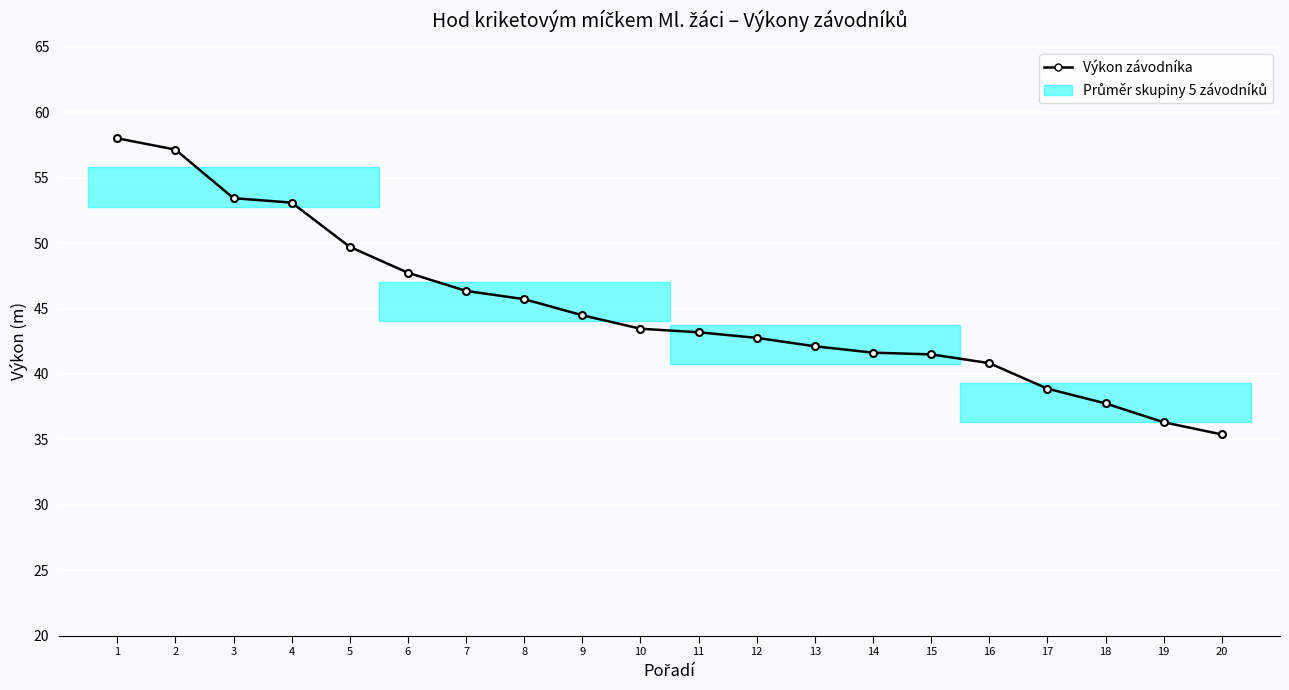

The value at 11 is 43.2. True or false?

True